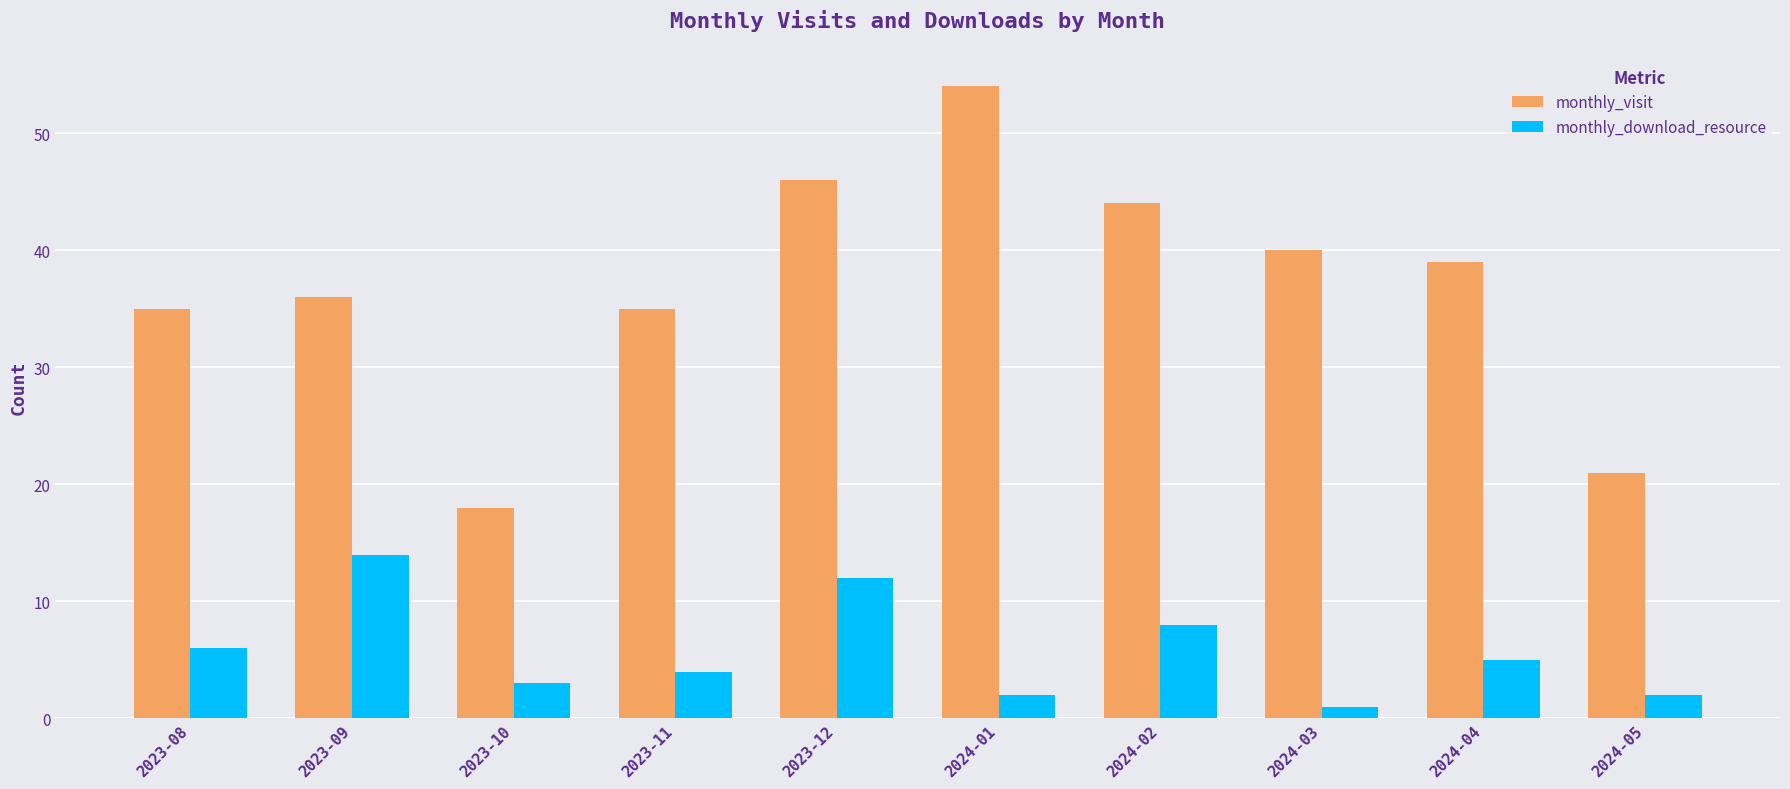

What is the label of the 6th bar from the left?

2024-01